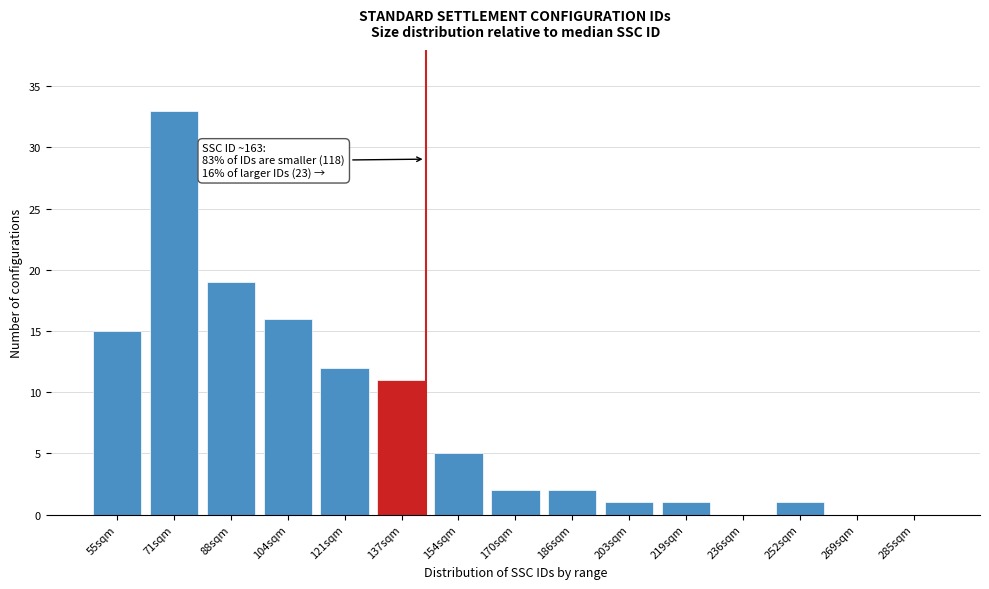

Reading left to right, extract all data points from this chart.

55sqm=15	71sqm=33	88sqm=19	104sqm=16	121sqm=12	137sqm=11	154sqm=5	170sqm=2	186sqm=2	203sqm=1	219sqm=1	236sqm=0	252sqm=1	269sqm=0	285sqm=0